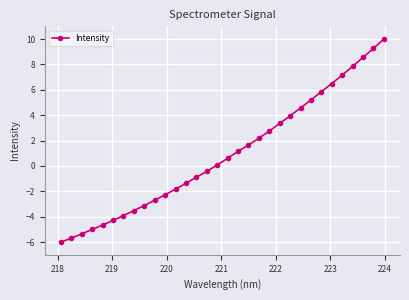

What is the value of the 26th point from the left?

5.8